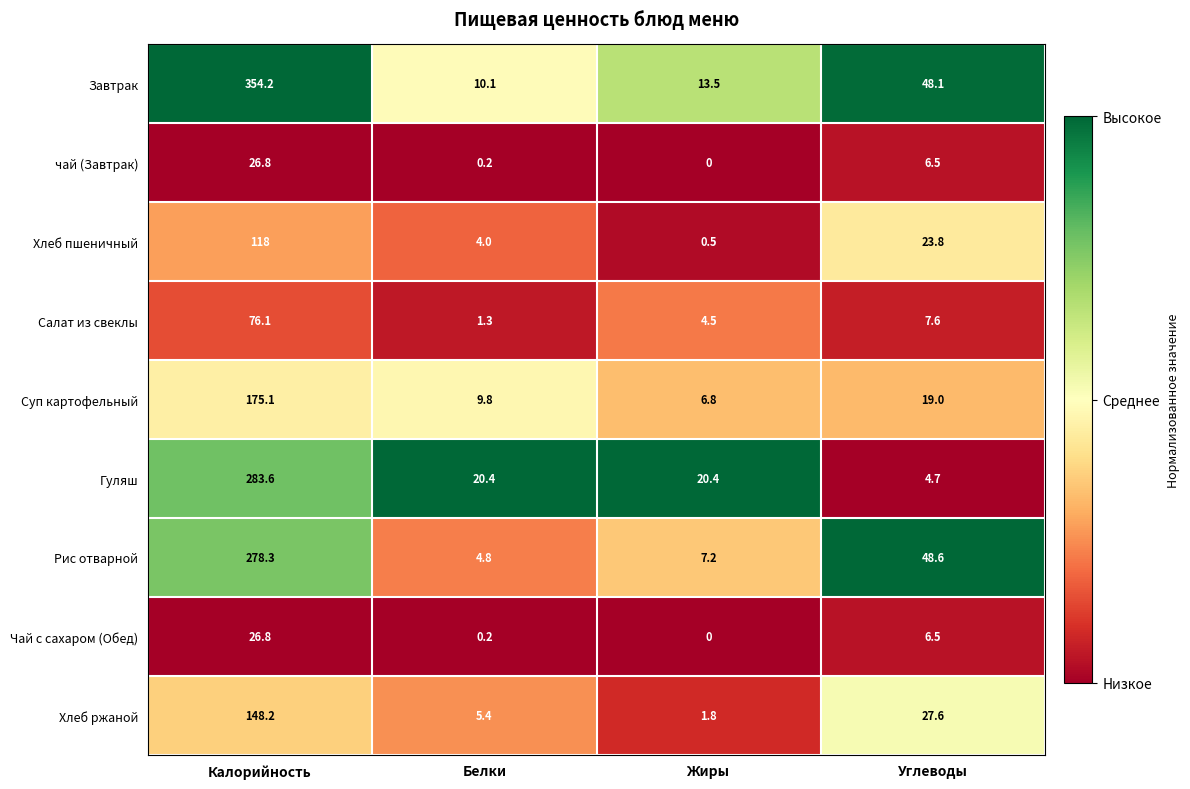

Rank the categories by чай (Завтрак) value from highest to lowest.

Калорийность, Углеводы, Белки, Жиры